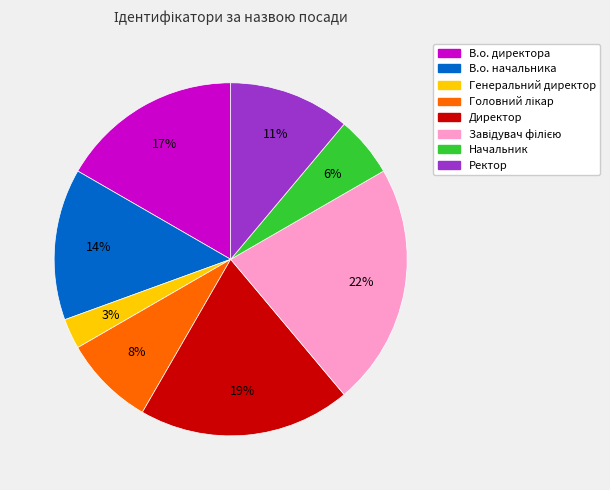

Does Генеральний директор represent more than half of the total?

No